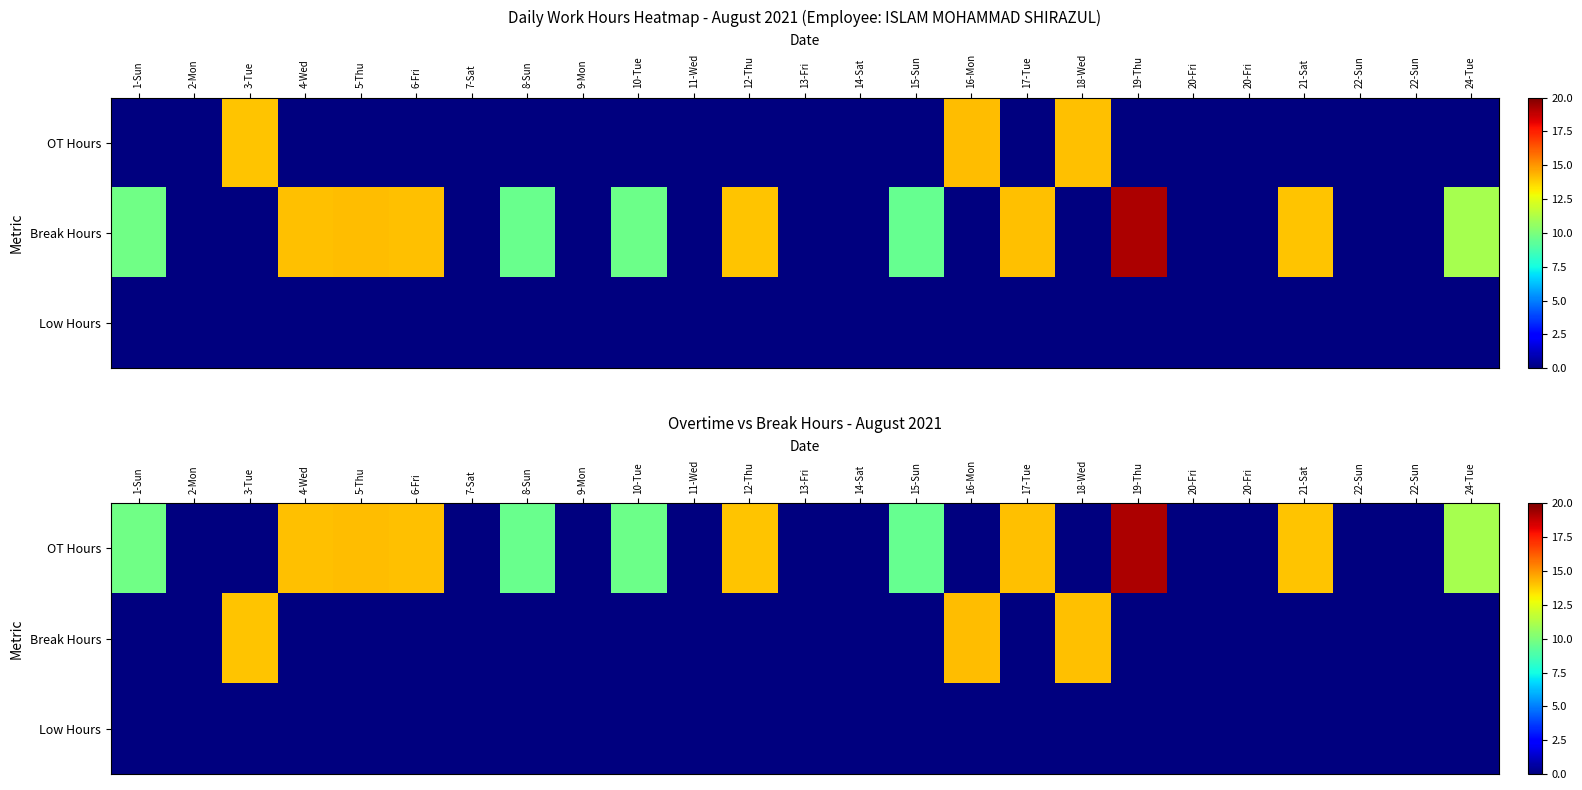

At how many categories does at least one series exceed 5?

15